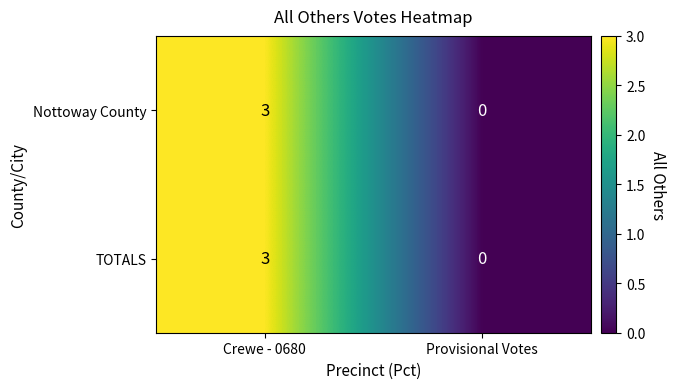

Is it true that Nottoway County equals 3 at Crewe - 0680?

True